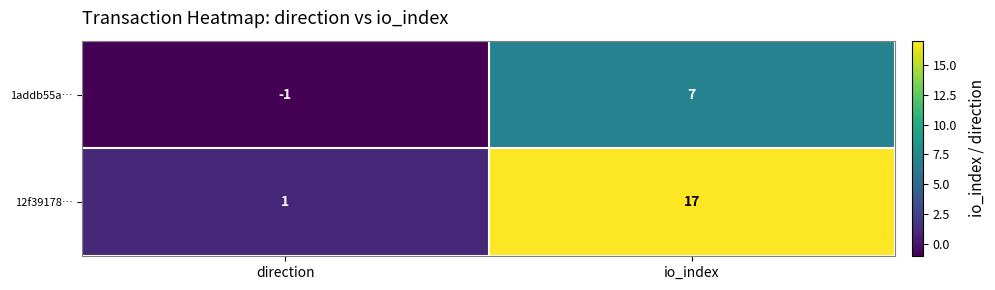

The 1addb55a… series shows 7 at io_index. True or false?

True